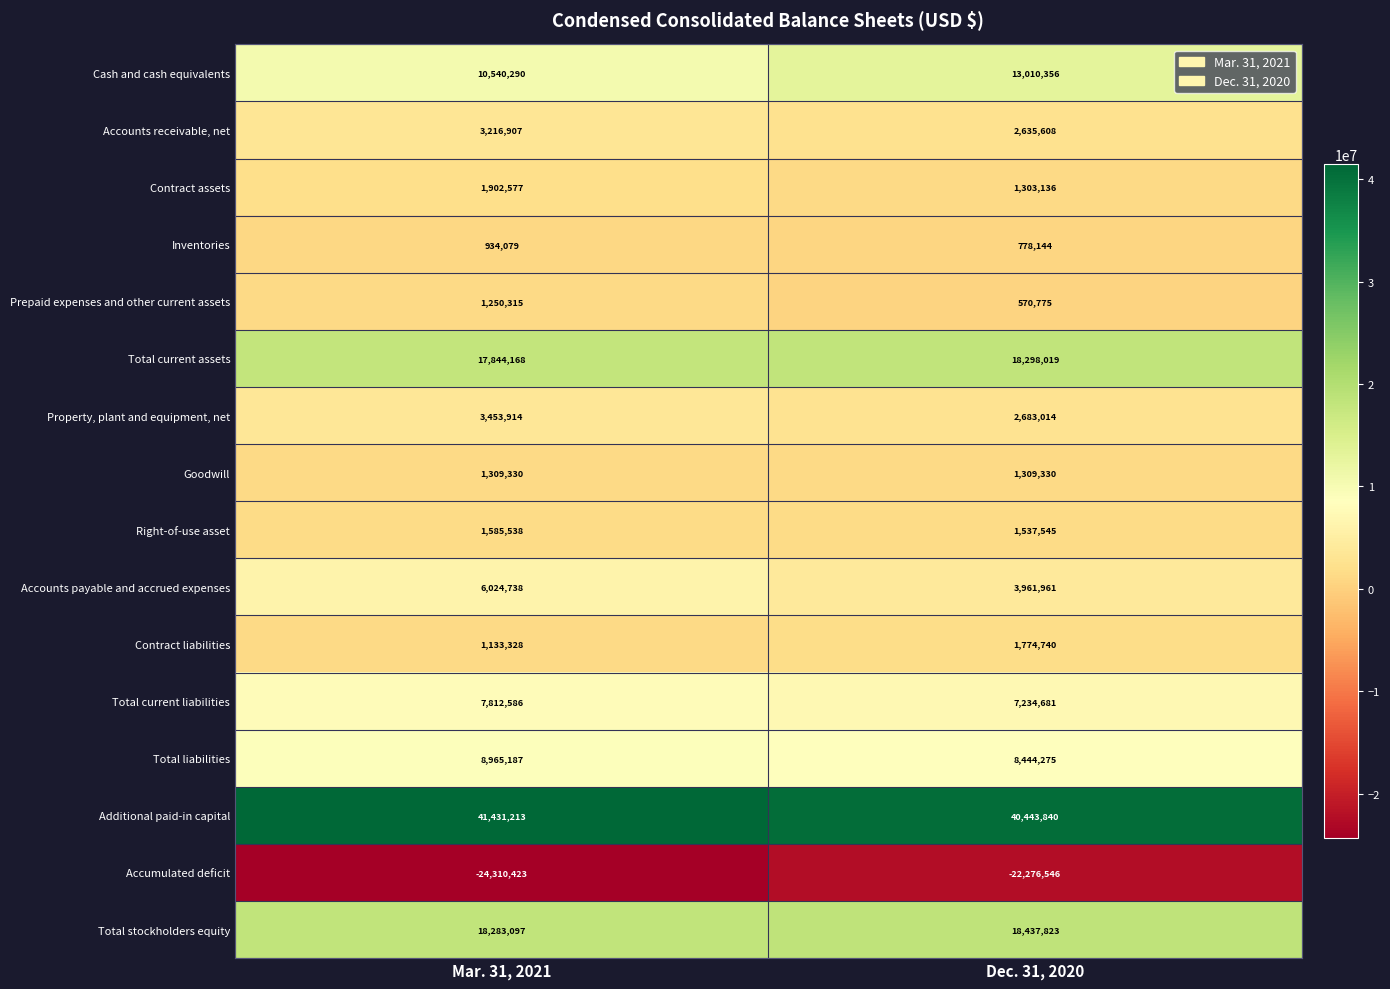

How many categories are shown in the chart?

2